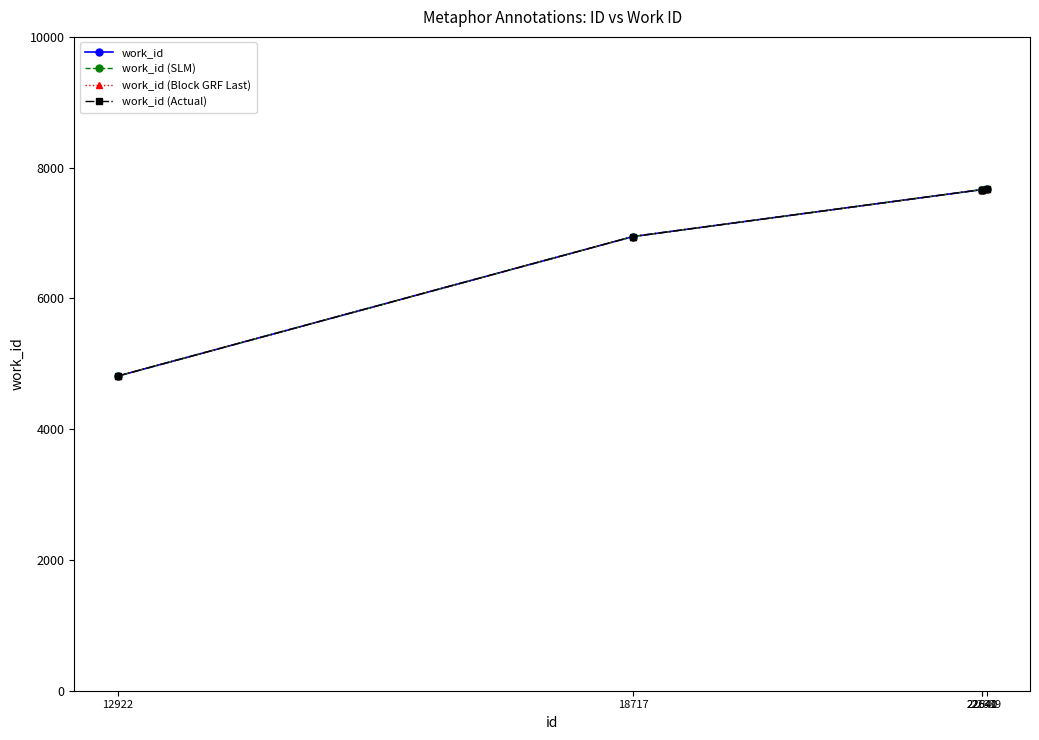

Does the chart have visible grid lines?

No